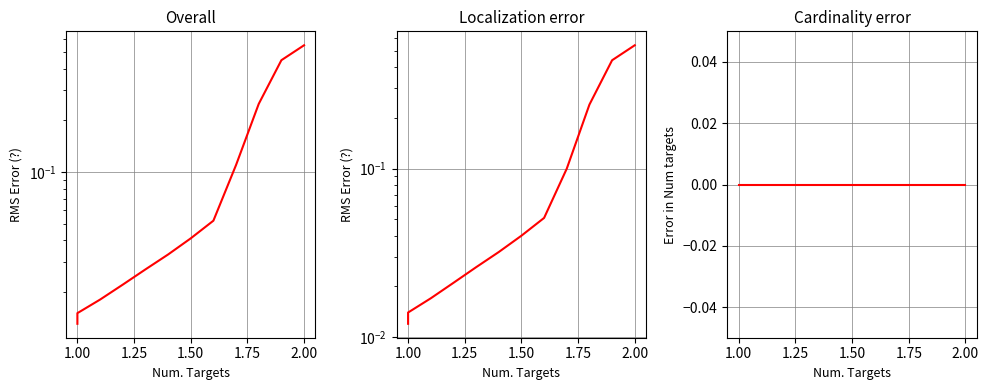

Count the number of categories in the chart.

12